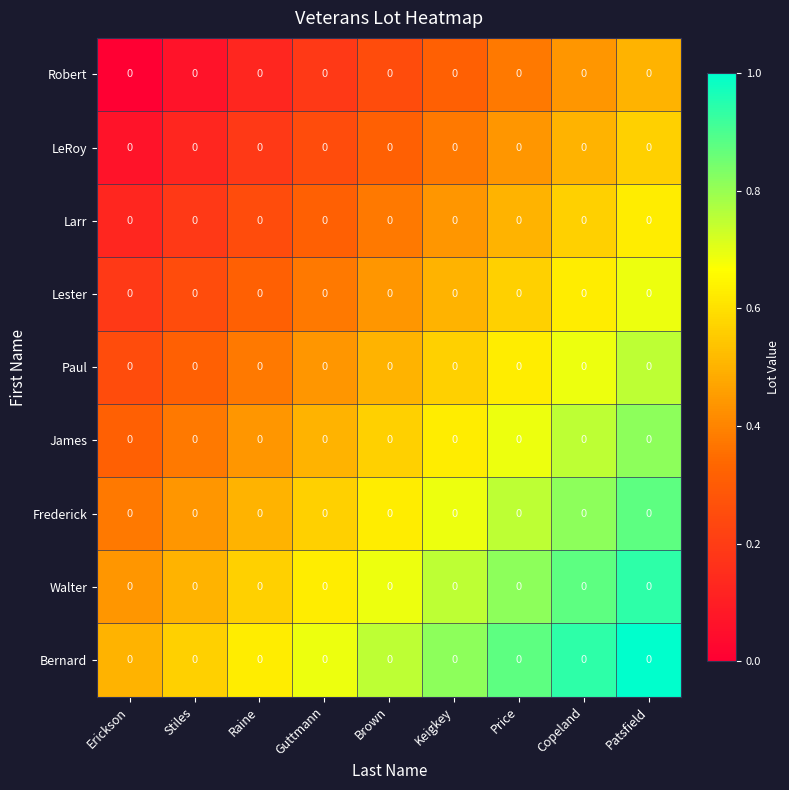

How many distinct data groups are displayed?

9